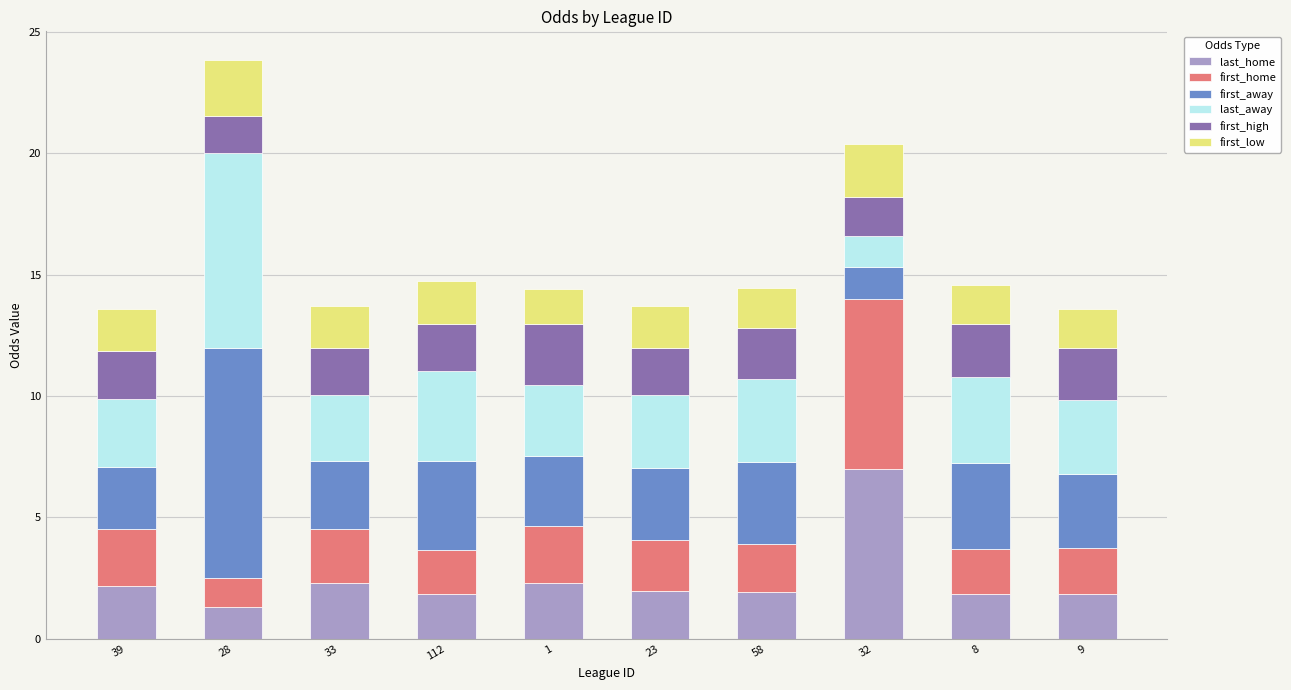

What are all the series names shown in the legend?

last_home, first_home, first_away, last_away, first_high, first_low